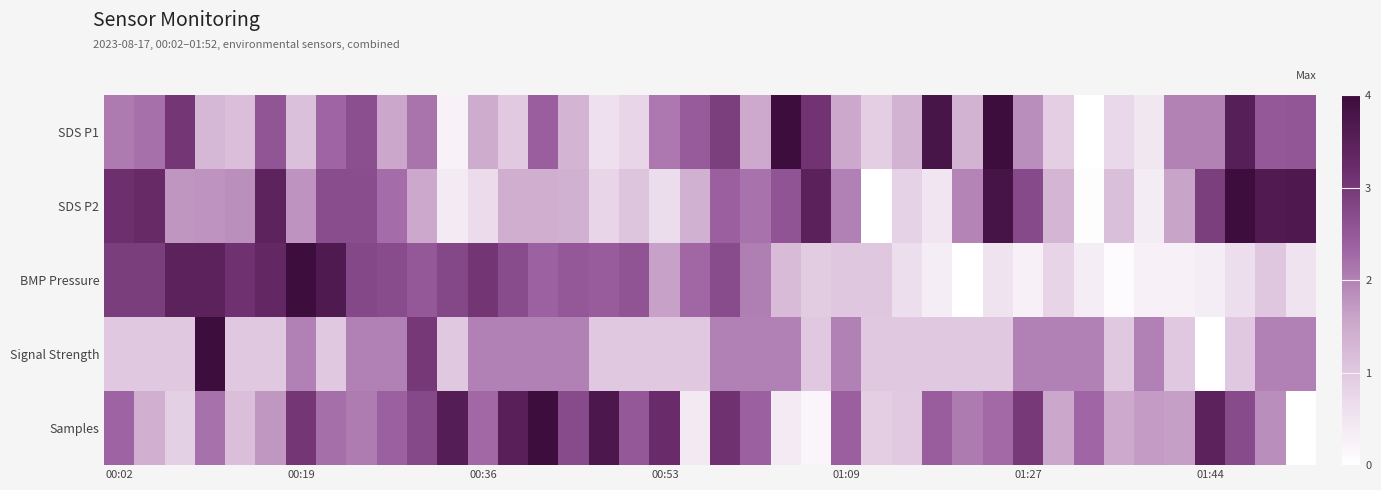

Reading left to right, what are all the values shown in this chart?

SDS P1: 2.1	2.2	3.0	1.3	1.2	2.6	1.1	2.3	2.6	1.5	2.1	0.2	1.5	1.0	2.4	1.3	0.6	0.8	2.1	2.5	2.9	1.5	4.0	3.1	1.5	0.9	1.3	3.8	1.3	4.0	1.9	0.9	0.0	0.7	0.5	2.0	2.0	3.5	2.5	2.5
SDS P2: 3.1	3.3	1.8	1.8	1.8	3.4	1.8	2.7	2.7	2.2	1.5	0.4	0.7	1.4	1.4	1.4	0.8	1.1	0.7	1.4	2.4	2.2	2.6	3.5	2.0	0.0	0.9	0.5	2.0	3.8	2.7	1.3	0.0	1.1	0.4	1.6	2.9	4.0	3.6	3.7
BMP Pressure: 2.9	2.9	3.5	3.5	3.1	3.3	4.0	3.7	2.8	2.7	2.5	2.8	3.1	2.7	2.4	2.5	2.4	2.6	1.6	2.3	2.7	2.0	1.2	0.9	1.0	1.0	0.6	0.3	0.0	0.5	0.3	0.8	0.3	0.1	0.3	0.3	0.3	0.6	1.0	0.5
Signal Strength: 1.0	1.0	1.0	4.0	1.0	1.0	2.0	1.0	2.0	2.0	3.0	1.0	2.0	2.0	2.0	2.0	1.0	1.0	1.0	1.0	2.0	2.0	2.0	1.0	2.0	1.0	1.0	1.0	1.0	1.0	2.0	2.0	2.0	1.0	2.0	1.0	0.0	1.0	2.0	2.0
Samples: 2.4	1.4	0.9	2.2	1.2	1.7	3.0	2.2	2.1	2.4	2.8	3.6	2.3	3.5	4.0	2.7	3.7	2.5	3.2	0.4	3.1	2.4	0.4	0.2	2.4	0.9	1.0	2.4	2.1	2.3	3.0	1.5	2.3	1.5	1.7	1.7	3.5	2.7	1.9	0.0